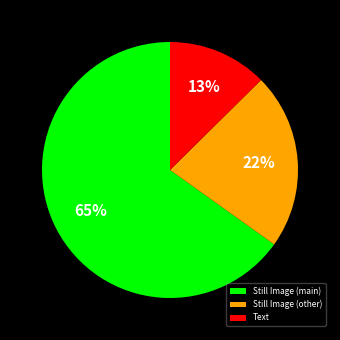

Do Still Image (other) and Still Image (main) together represent more than half of the pie?

Yes